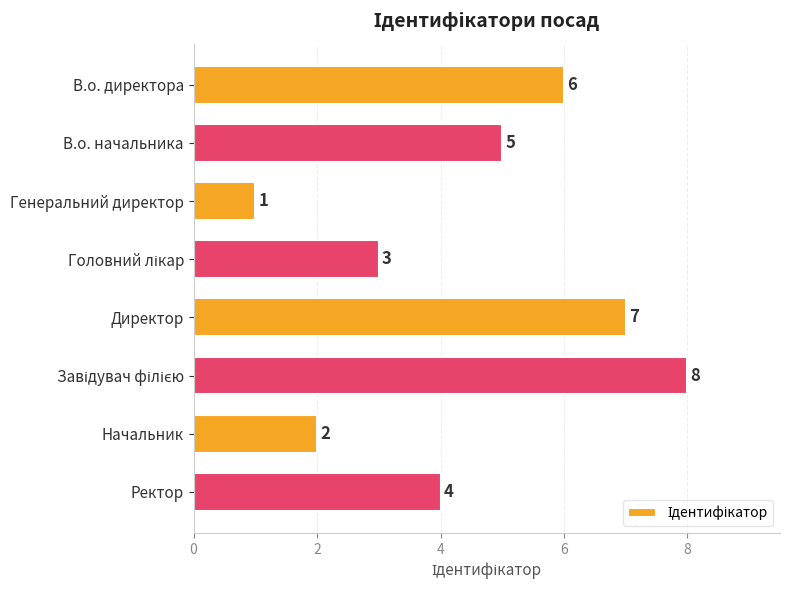

Which category has the lowest value across all series?

Генеральний директор